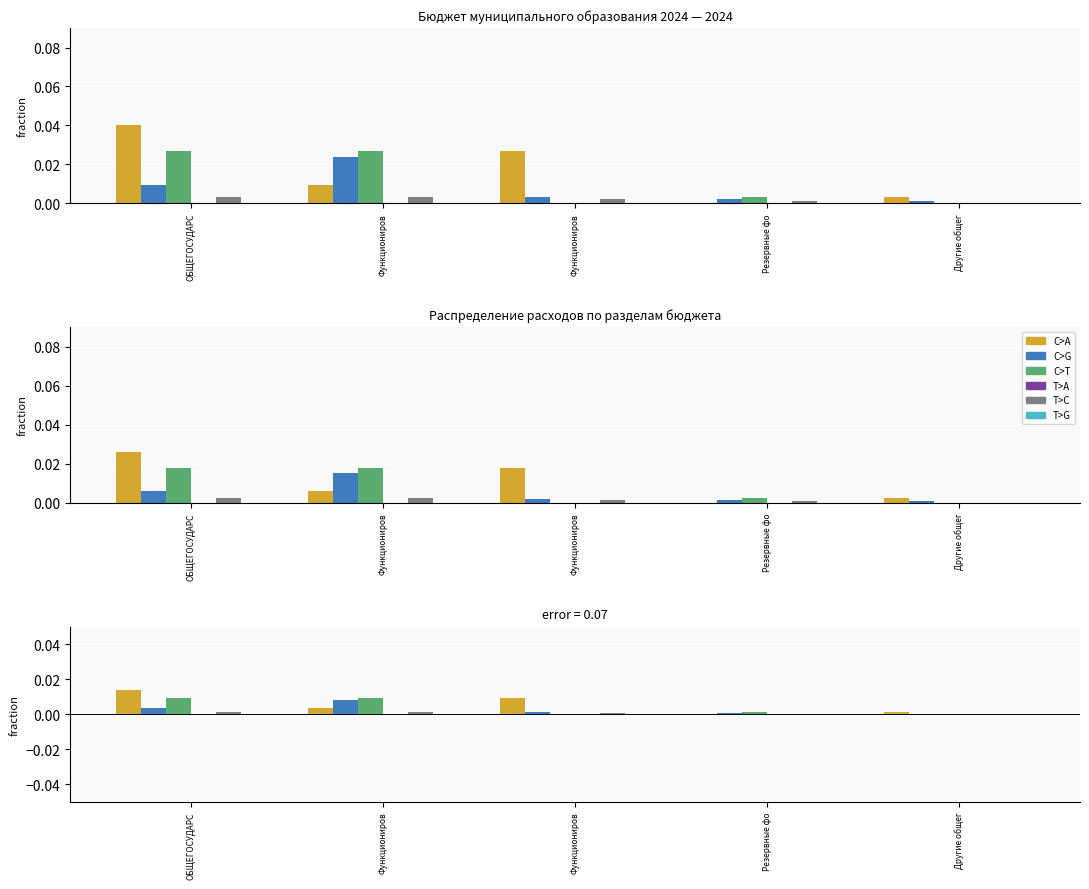

At which category is the sum across all series the highest?

ОБЩЕГОСУДАРС